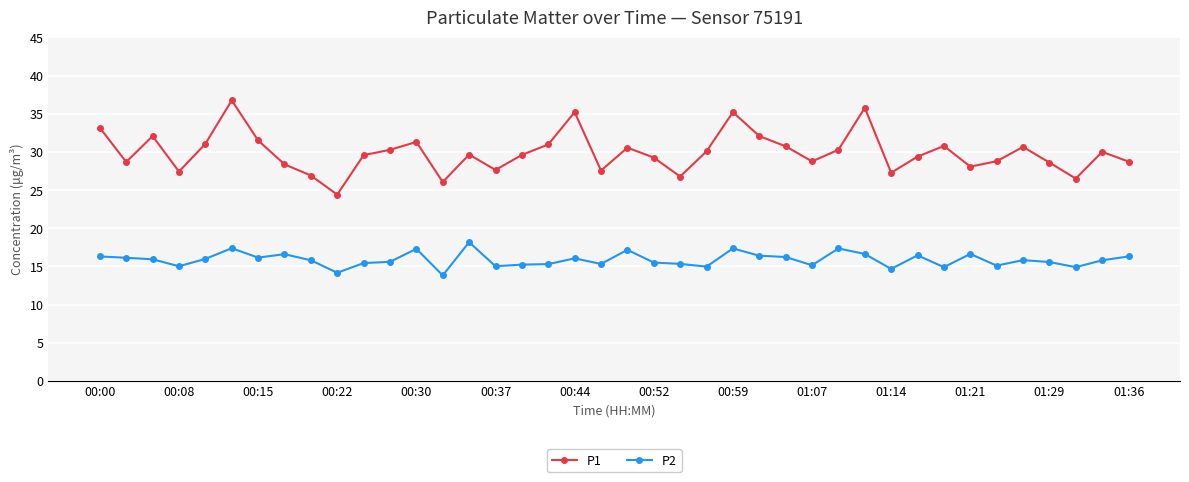

List the series in order of their overall mean, lowest first.

P2, P1